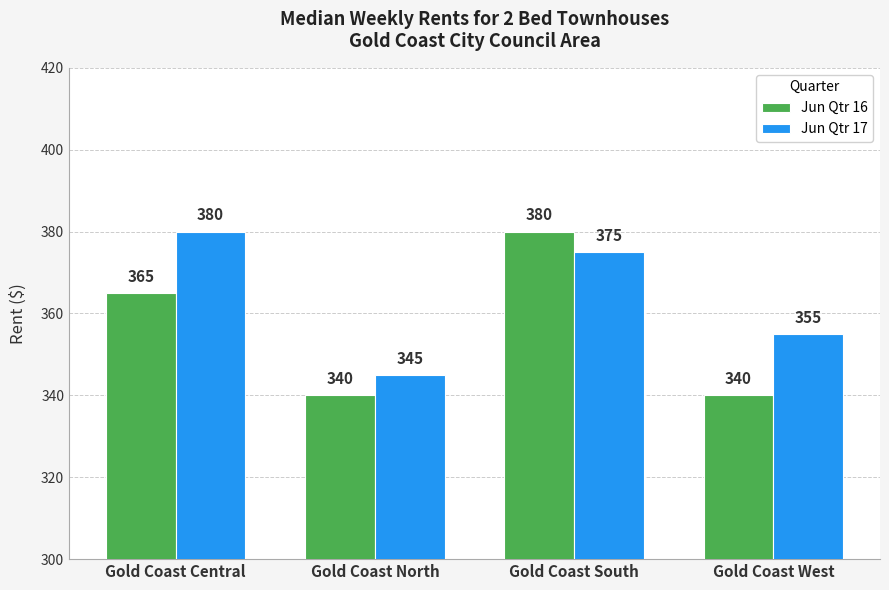

At Gold Coast South, list the series in order from smallest to largest.

Jun Qtr 17, Jun Qtr 16